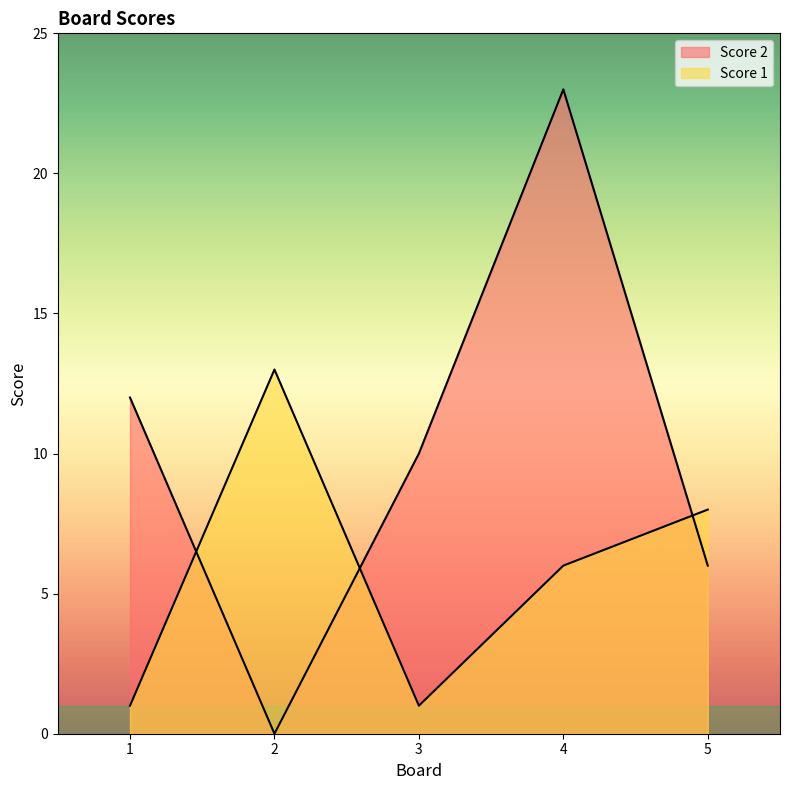

What is the maximum value shown in the chart?

23